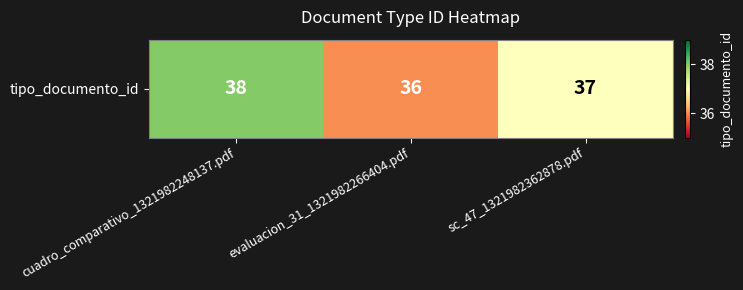

True or false: the data shows 57 at sc_47_1321982362878.pdf.

False